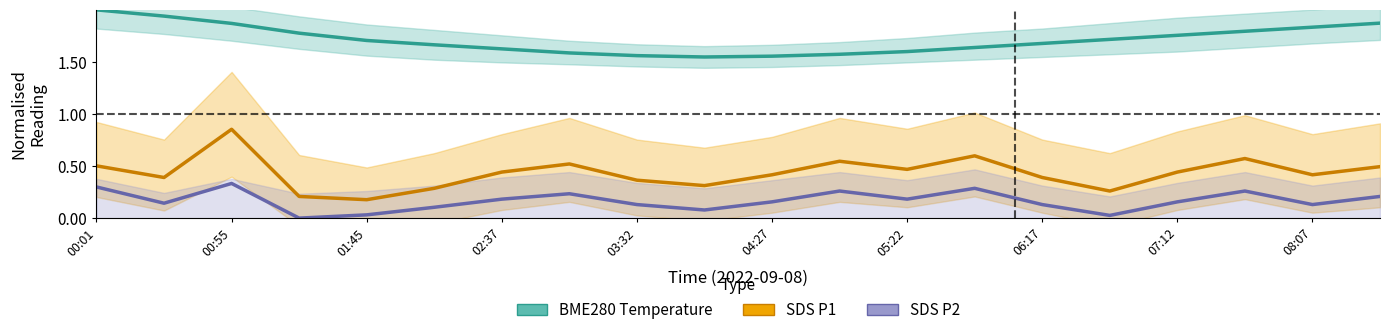

What is the average value of the BME280 Temperature series?

1.7